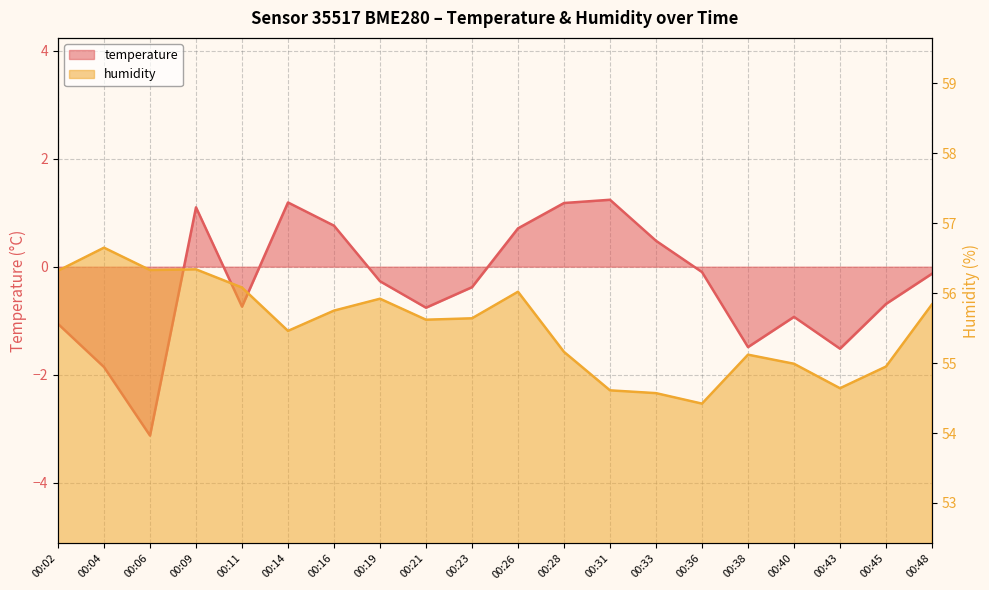

At which category does humidity reach its first local peak?

00:04